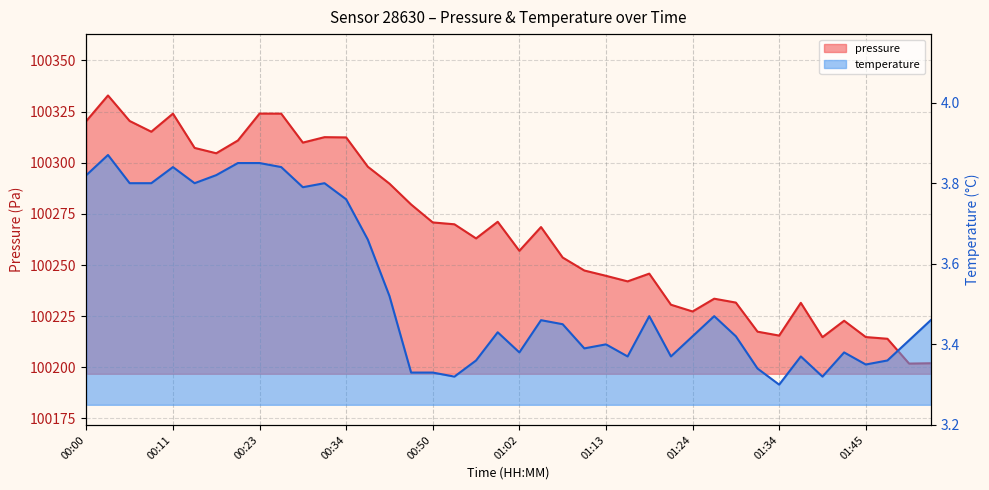

At which label is pressure closest to 100267?

01:05